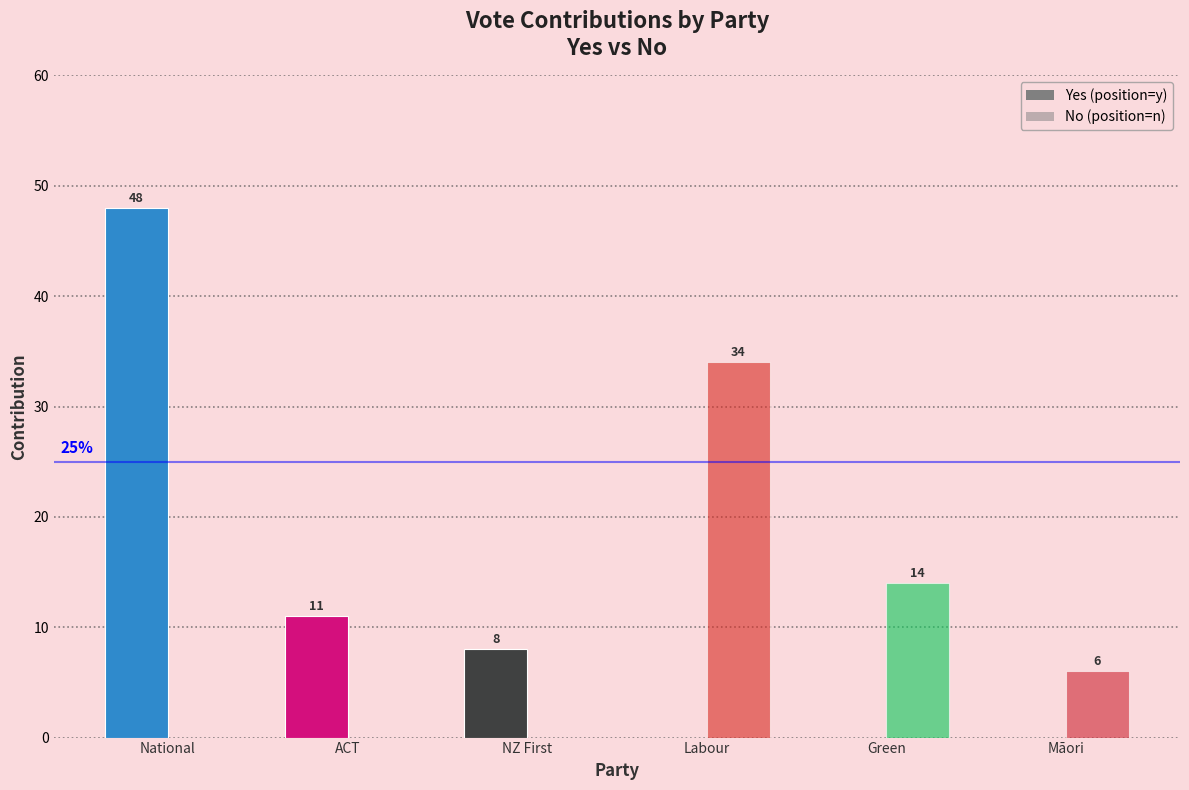

What is the label of the 2nd bar from the right?

Green